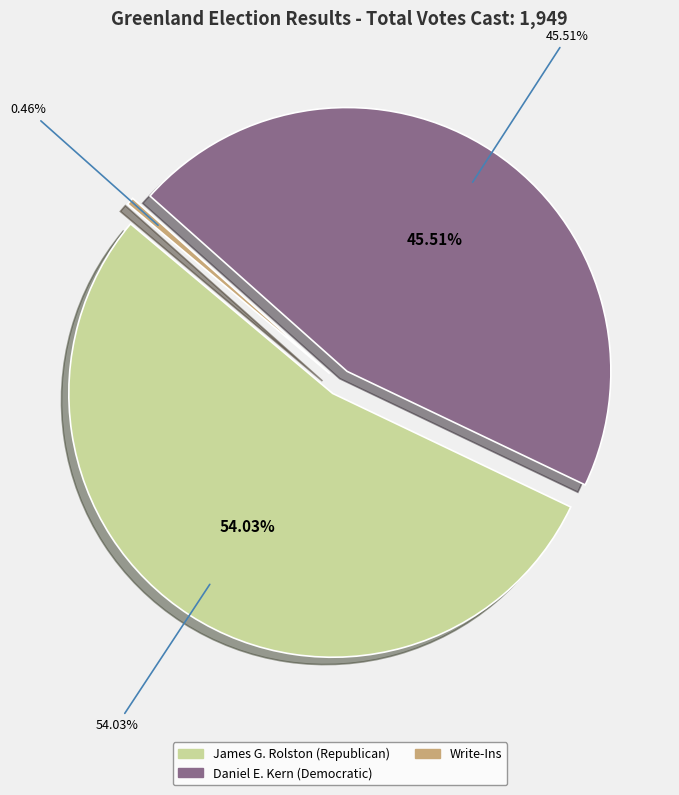

True or false: James G. Rolston (Republican) accounts for 54% of the total.

True